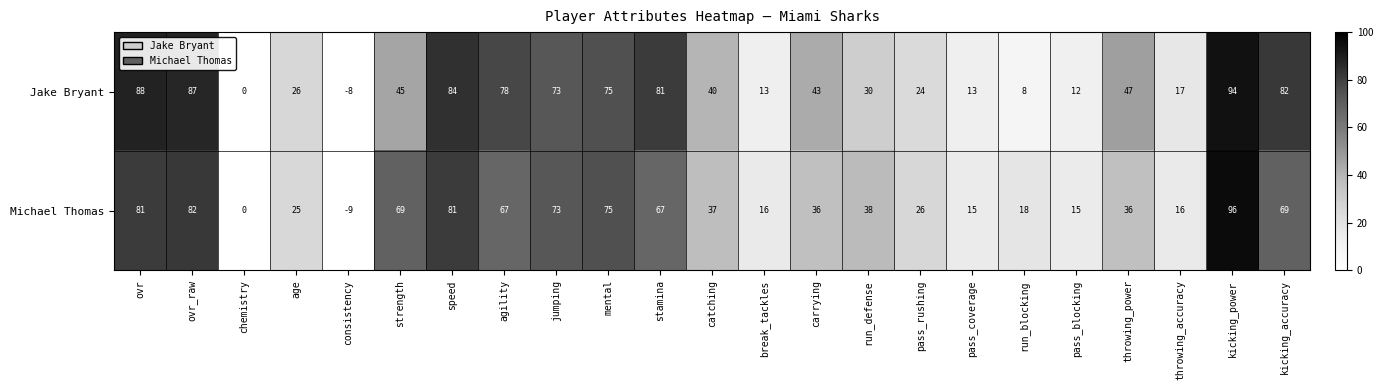

Which category has the lowest value across all series?

consistency